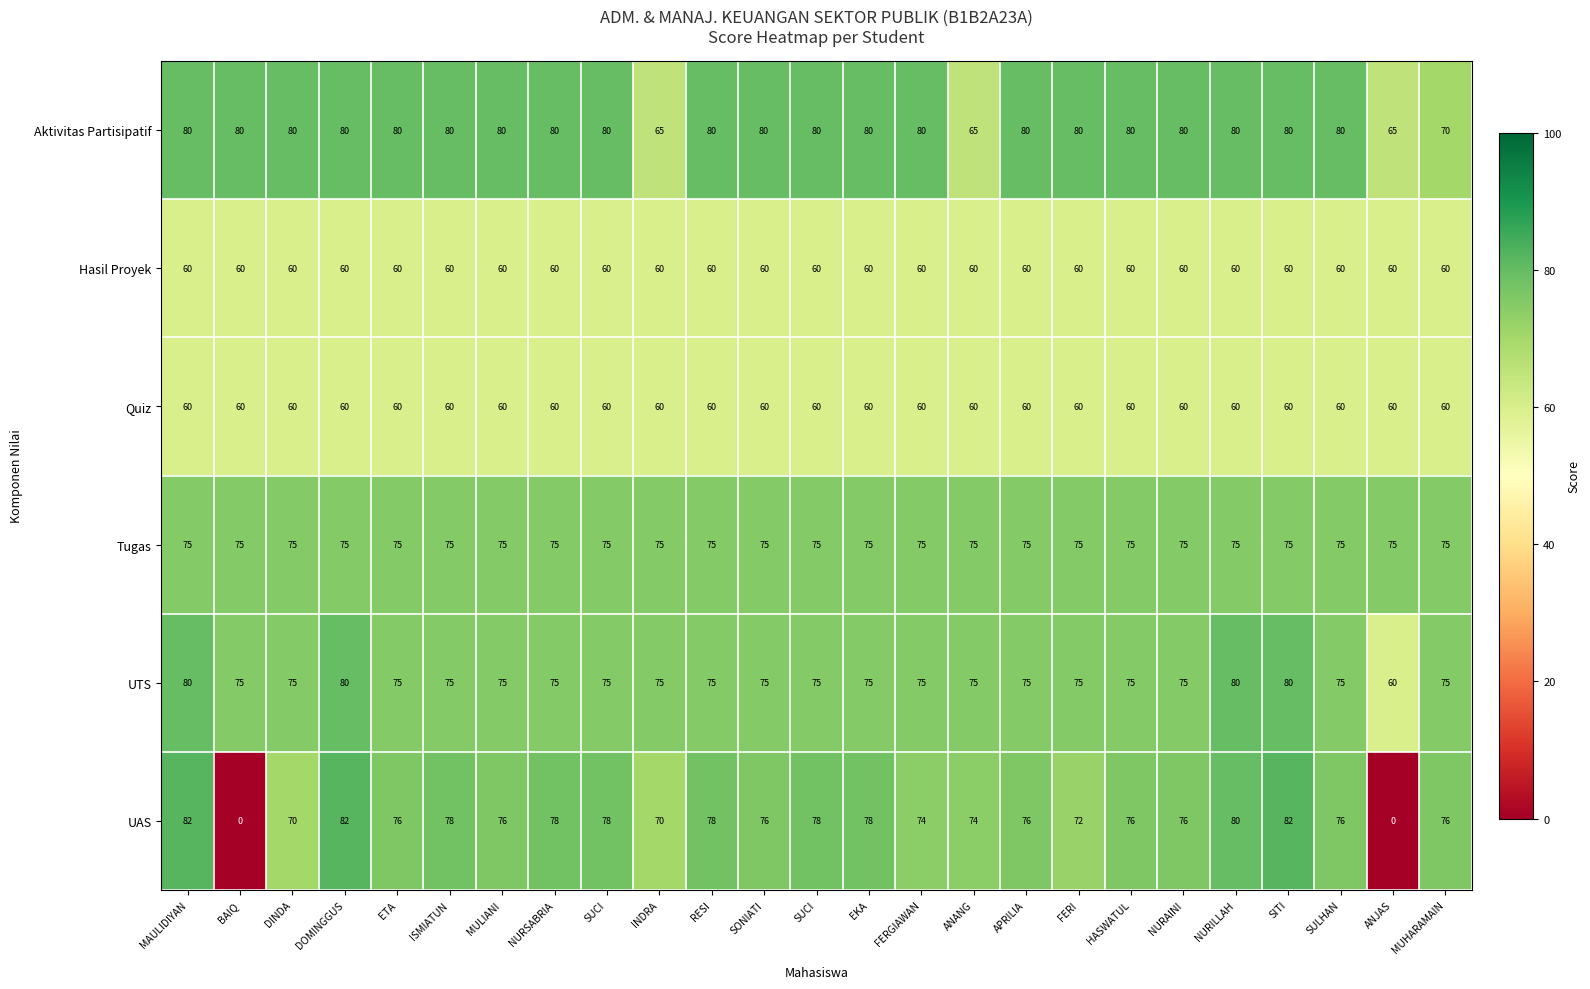

Reading left to right, transcribe all the data shown in this chart.

Aktivitas Partisipatif: MAULIDIYAN=80	BAIQ=80	DINDA=80	DOMINGGUS=80	ETA=80	ISMIATUN=80	MULIANI=80	NURSABRIA=80	SUCI=80	INDRA=65	RESI=80	SONIATI=80	SUCI=80	EKA=80	FERGIAWAN=80	ANANG=65	APRILIA=80	FERI=80	HASWATUL=80	NURAINI=80	NURILLAH=80	SITI=80	SULHAN=80	ANJAS=65	MUHARAMAIN=70
Hasil Proyek: MAULIDIYAN=60	BAIQ=60	DINDA=60	DOMINGGUS=60	ETA=60	ISMIATUN=60	MULIANI=60	NURSABRIA=60	SUCI=60	INDRA=60	RESI=60	SONIATI=60	SUCI=60	EKA=60	FERGIAWAN=60	ANANG=60	APRILIA=60	FERI=60	HASWATUL=60	NURAINI=60	NURILLAH=60	SITI=60	SULHAN=60	ANJAS=60	MUHARAMAIN=60
Quiz: MAULIDIYAN=60	BAIQ=60	DINDA=60	DOMINGGUS=60	ETA=60	ISMIATUN=60	MULIANI=60	NURSABRIA=60	SUCI=60	INDRA=60	RESI=60	SONIATI=60	SUCI=60	EKA=60	FERGIAWAN=60	ANANG=60	APRILIA=60	FERI=60	HASWATUL=60	NURAINI=60	NURILLAH=60	SITI=60	SULHAN=60	ANJAS=60	MUHARAMAIN=60
Tugas: MAULIDIYAN=75	BAIQ=75	DINDA=75	DOMINGGUS=75	ETA=75	ISMIATUN=75	MULIANI=75	NURSABRIA=75	SUCI=75	INDRA=75	RESI=75	SONIATI=75	SUCI=75	EKA=75	FERGIAWAN=75	ANANG=75	APRILIA=75	FERI=75	HASWATUL=75	NURAINI=75	NURILLAH=75	SITI=75	SULHAN=75	ANJAS=75	MUHARAMAIN=75
UTS: MAULIDIYAN=80	BAIQ=75	DINDA=75	DOMINGGUS=80	ETA=75	ISMIATUN=75	MULIANI=75	NURSABRIA=75	SUCI=75	INDRA=75	RESI=75	SONIATI=75	SUCI=75	EKA=75	FERGIAWAN=75	ANANG=75	APRILIA=75	FERI=75	HASWATUL=75	NURAINI=75	NURILLAH=80	SITI=80	SULHAN=75	ANJAS=60	MUHARAMAIN=75
UAS: MAULIDIYAN=82	BAIQ=0	DINDA=70	DOMINGGUS=82	ETA=76	ISMIATUN=78	MULIANI=76	NURSABRIA=78	SUCI=78	INDRA=70	RESI=78	SONIATI=76	SUCI=78	EKA=78	FERGIAWAN=74	ANANG=74	APRILIA=76	FERI=72	HASWATUL=76	NURAINI=76	NURILLAH=80	SITI=82	SULHAN=76	ANJAS=0	MUHARAMAIN=76